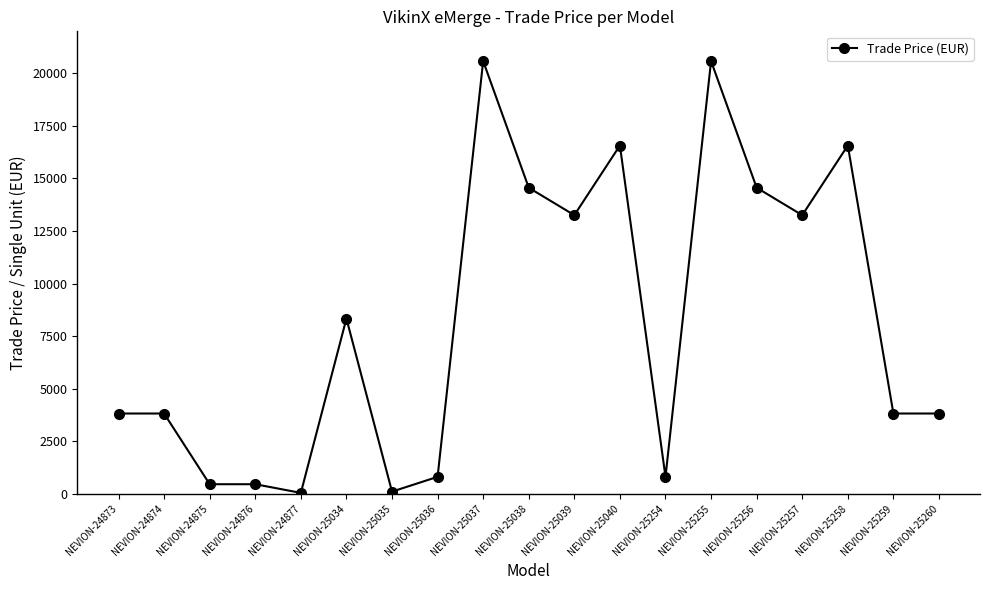

True or false: there are more than 2 points higher than both neighbors.

True